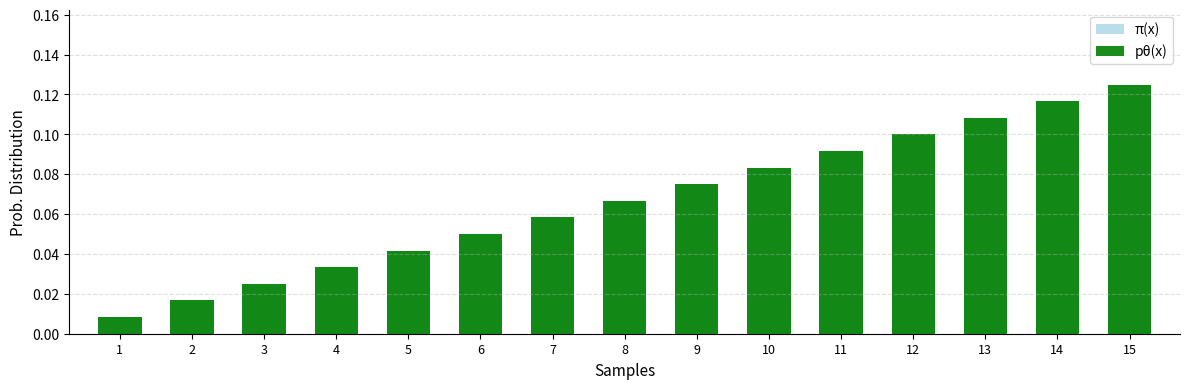

What is the difference between the π(x) values at 3 and 11?

0.1